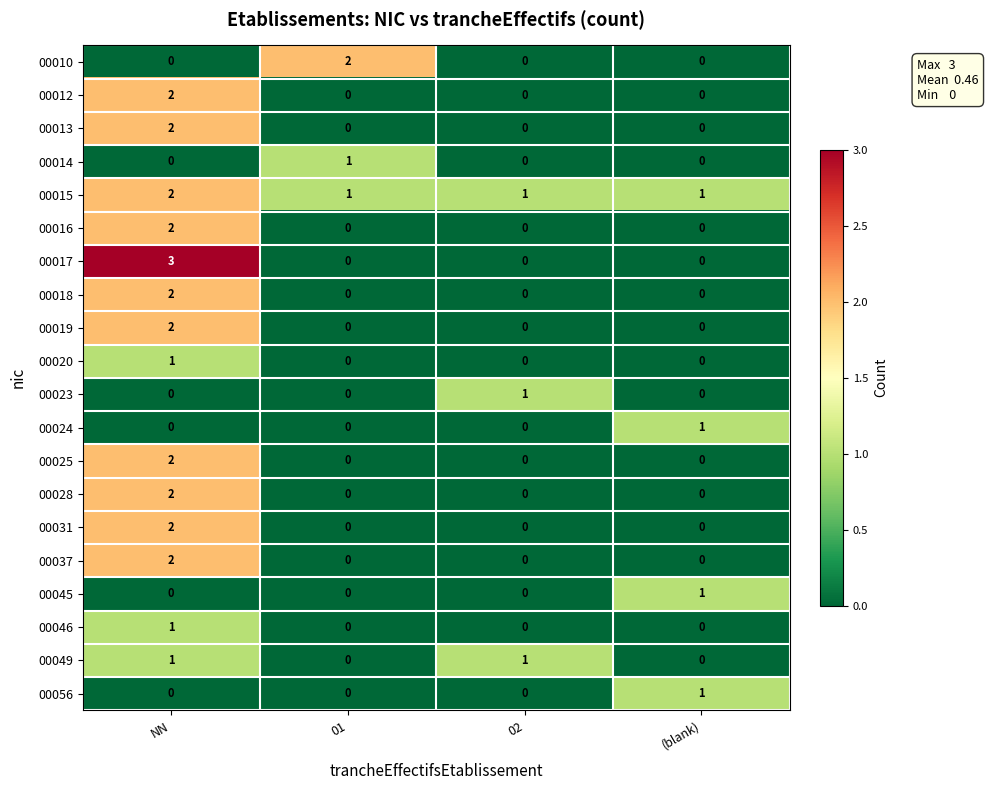

What is the greatest value displayed?

3